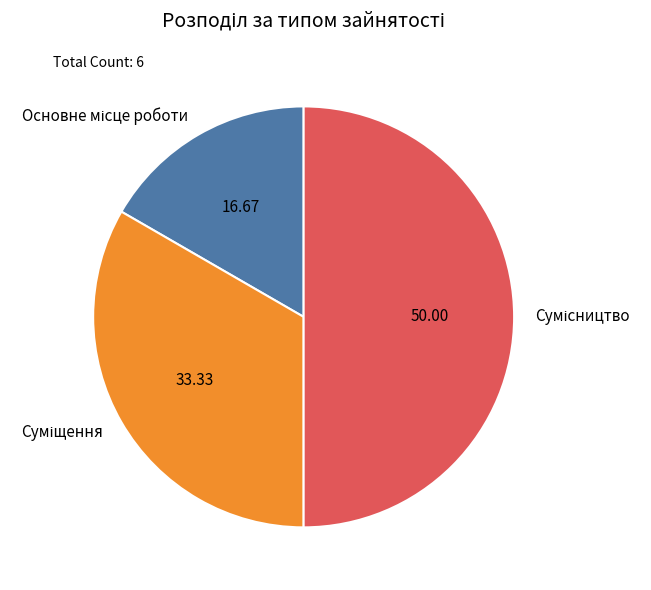

How many segments does this pie chart have?

3